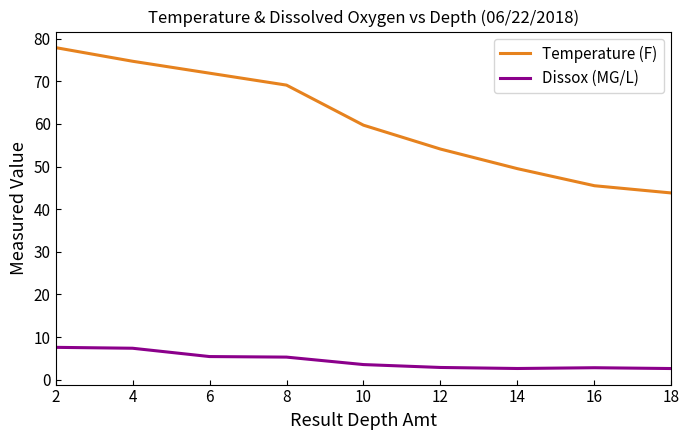

Which series has the largest total across all categories?

Temperature (F)